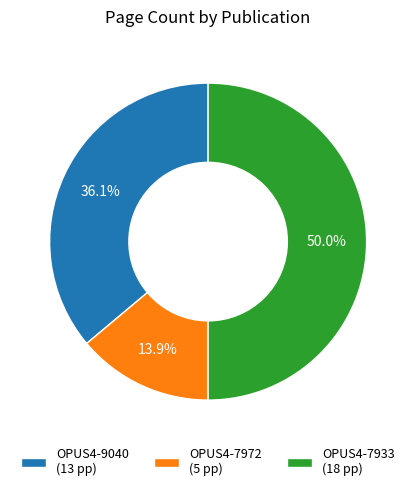

How much of the chart is everything except OPUS4-9040?

63.9%